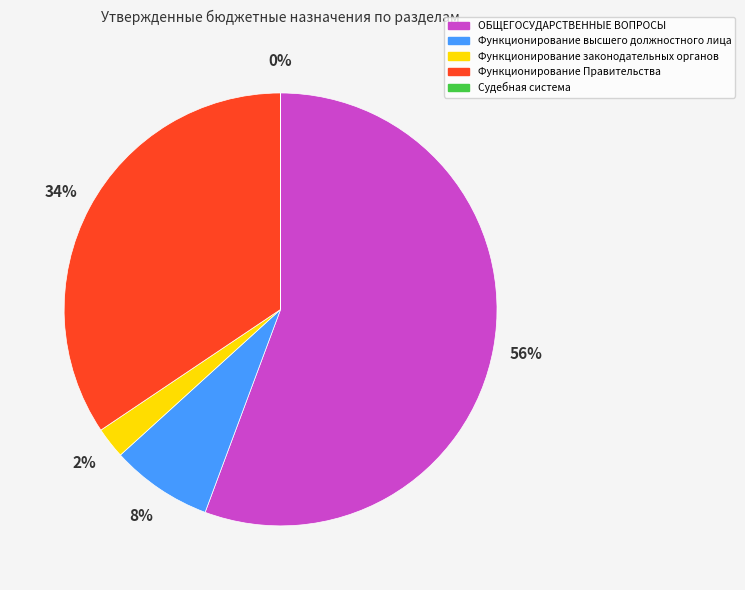

The ОБЩЕГОСУДАРСТВЕННЫЕ ВОПРОСЫ slice represents 66% of the pie. True or false?

False